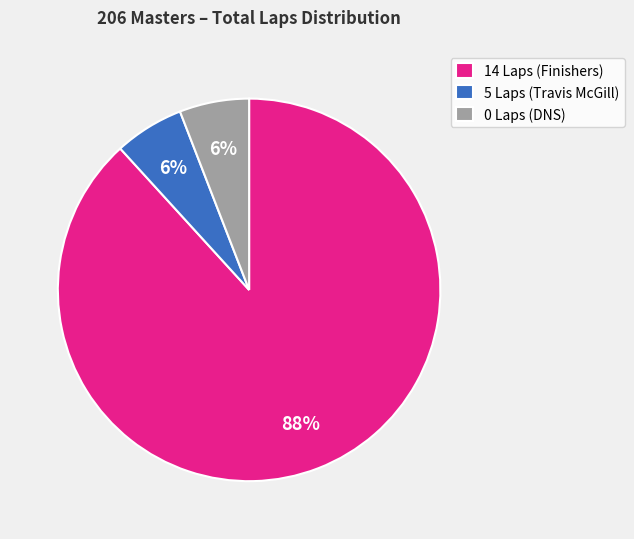

Is the sum of 14 Laps (Finishers) and 5 Laps (Travis McGill) greater than half?

Yes